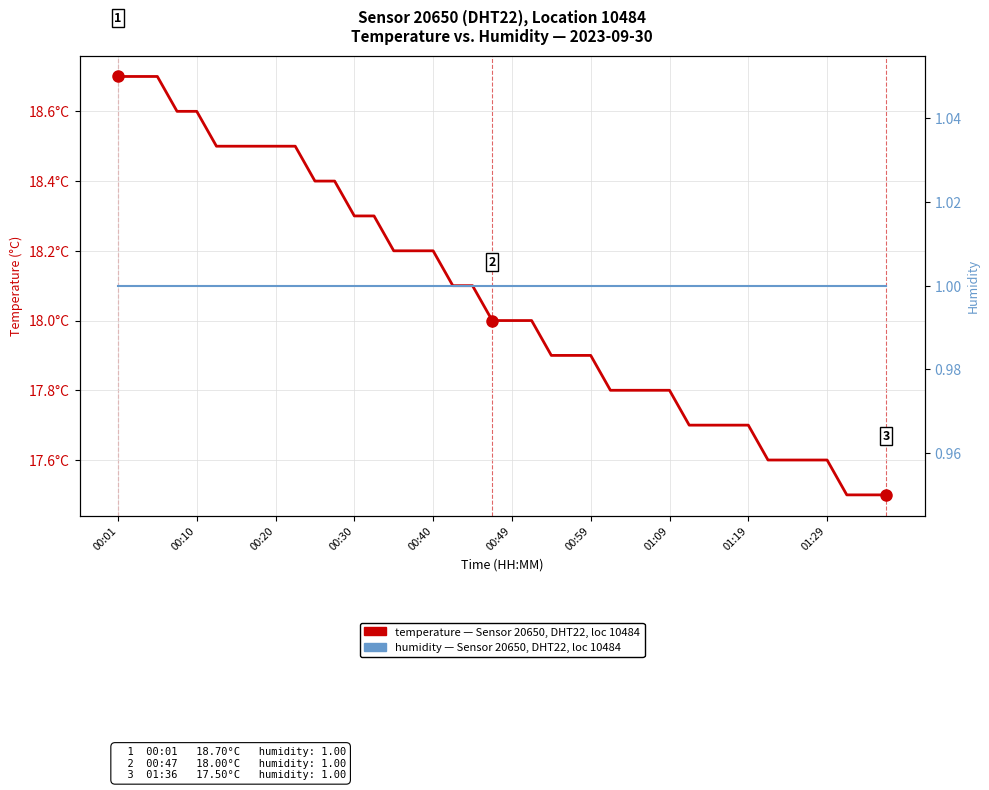

What is the maximum value for humidity?

1.0